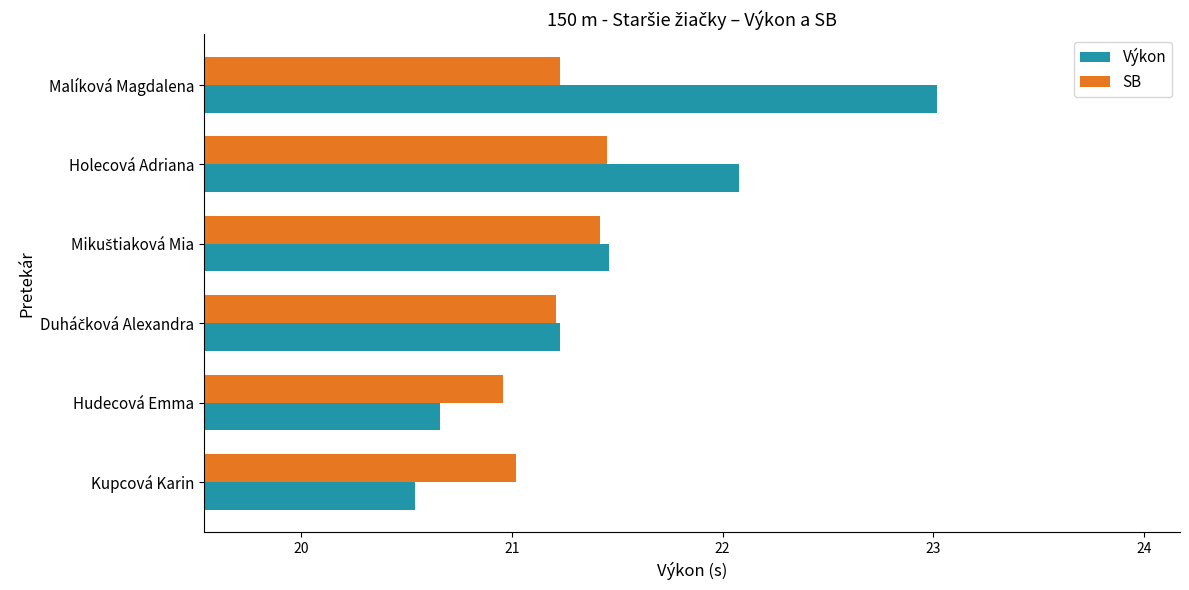

Which series changed the most between Kupcová Karin and Holecová Adriana?

Výkon